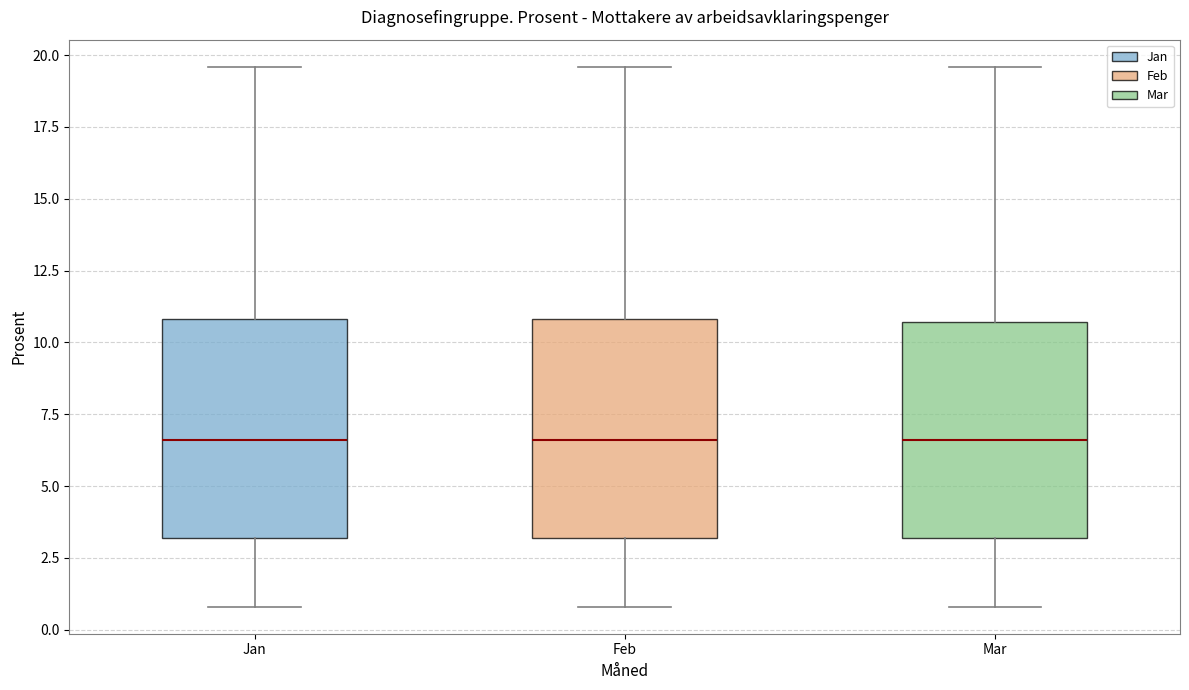

Where is the upper edge of the box for Mar on the y-axis? The values are not printed on the chart, so give them approximately, as read against the axis.

10.5